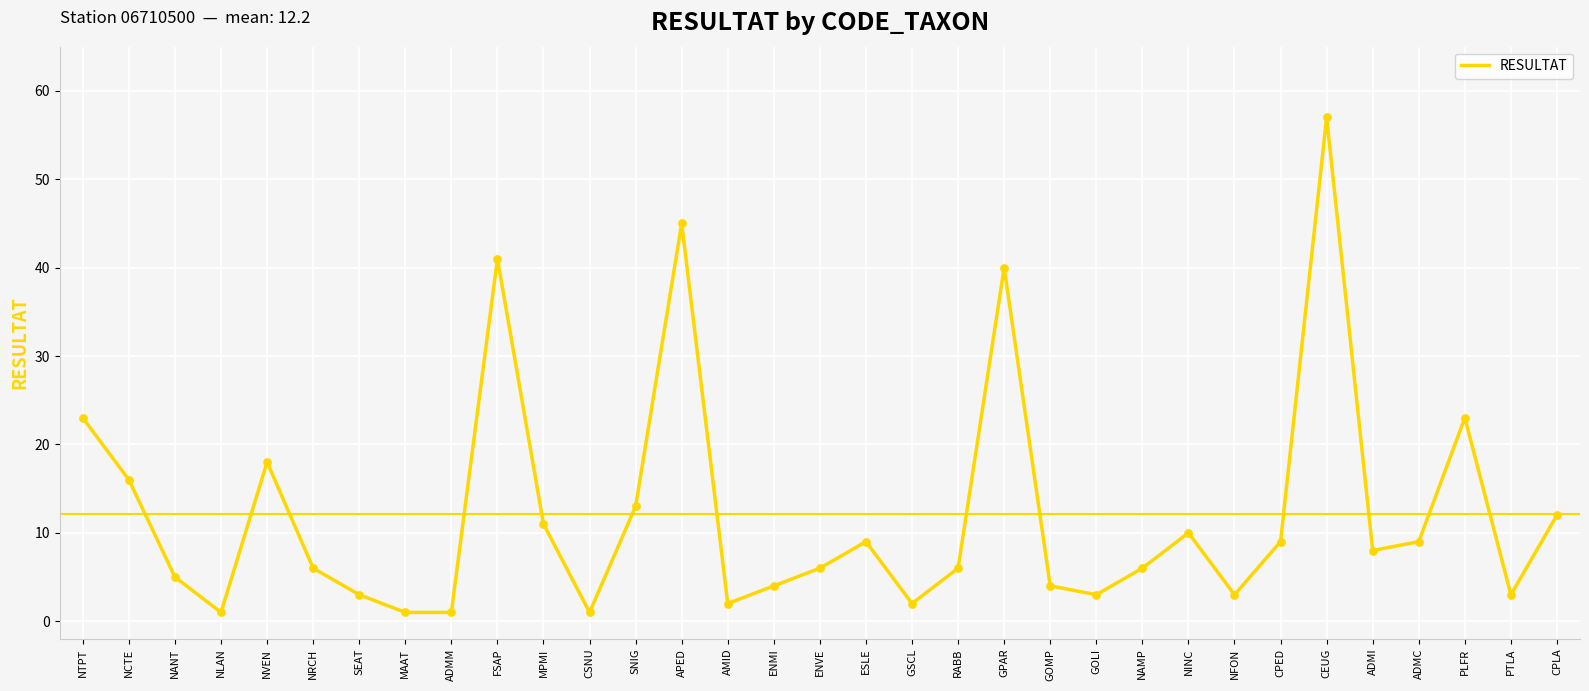

Between ESLE and NFON, which is larger?

ESLE